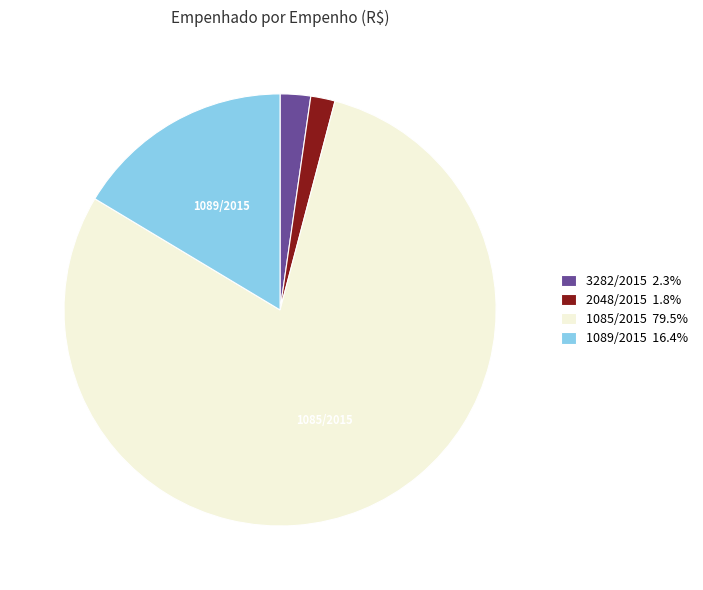

Do 2048/2015 1.8% and 3282/2015 2.3% together represent more than half of the pie?

No